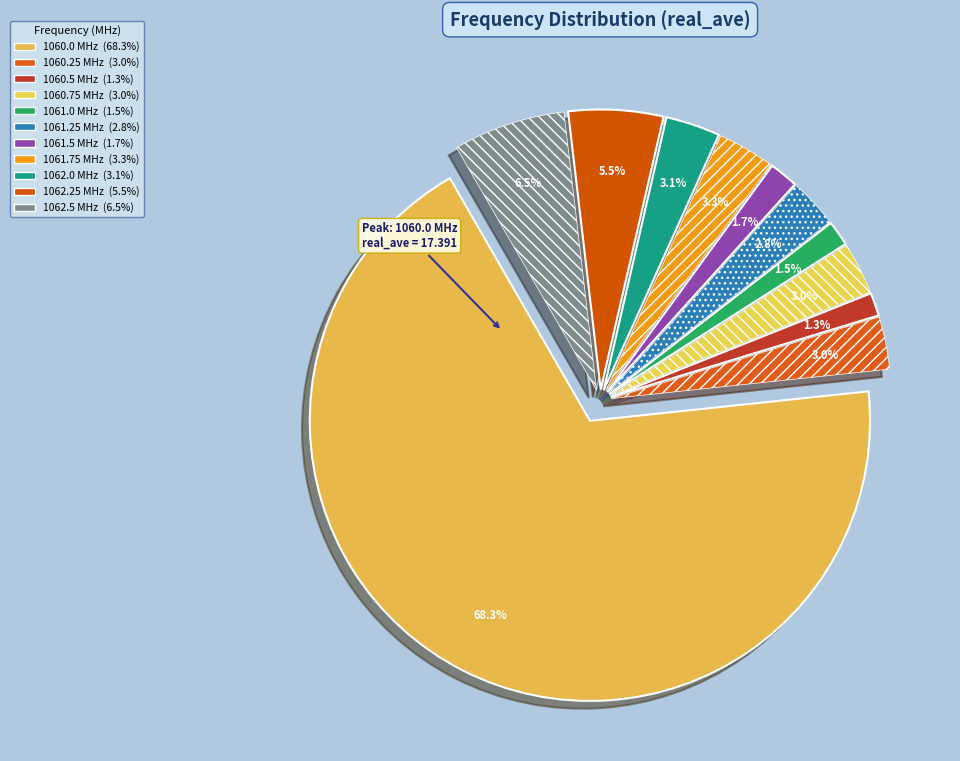

True or false: 1060.0 accounts for 68% of the total.

True